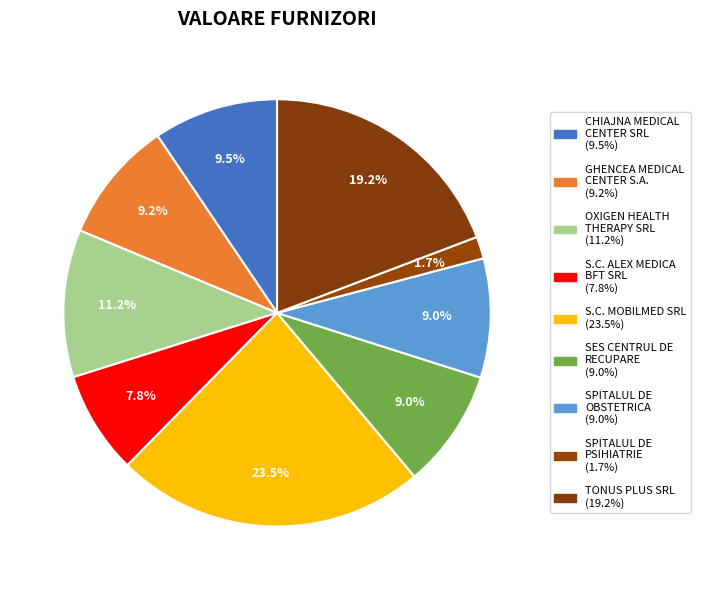

Is there any slice that represents more than half of the pie?

No